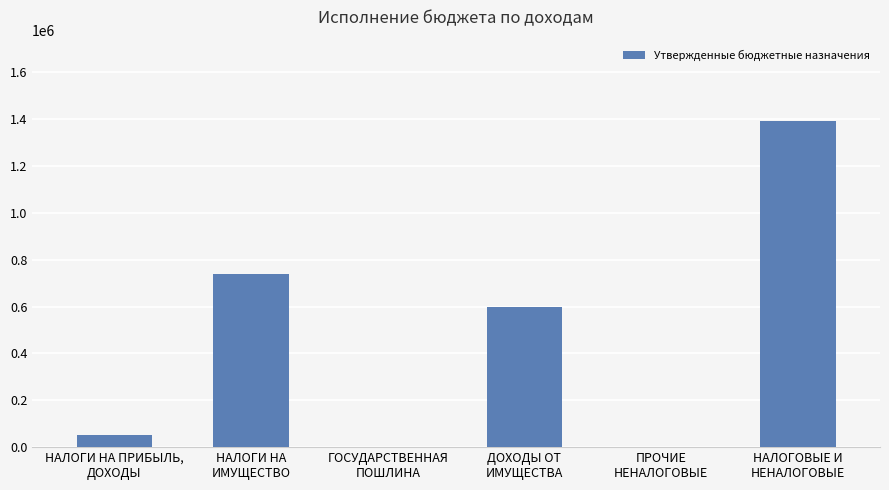

What is the maximum value shown in the chart?

1391000